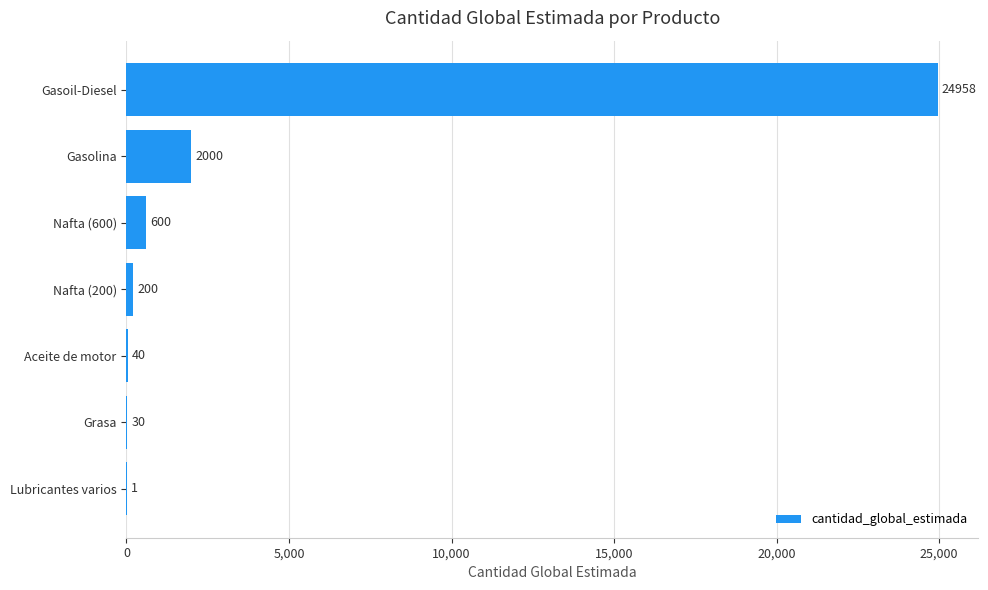

What is the sum of the values at Gasoil-Diesel and Grasa?

24988